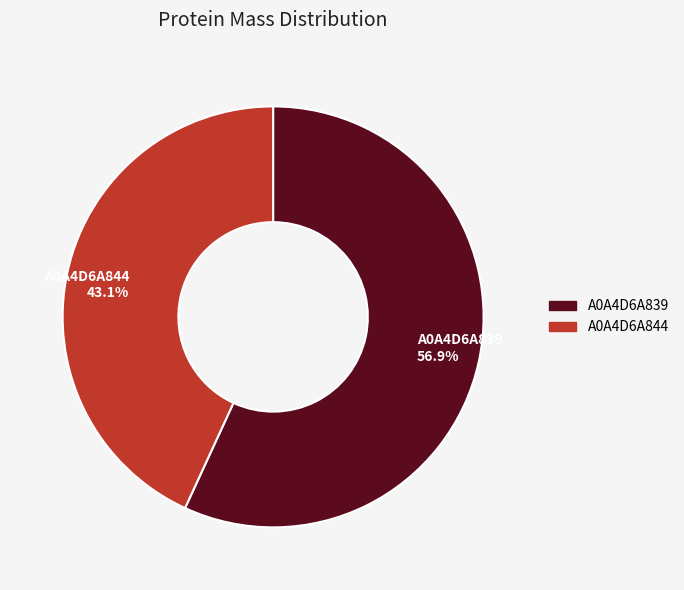

Combined, what portion of the pie is A0A4D6A844 and A0A4D6A839?

100.0%